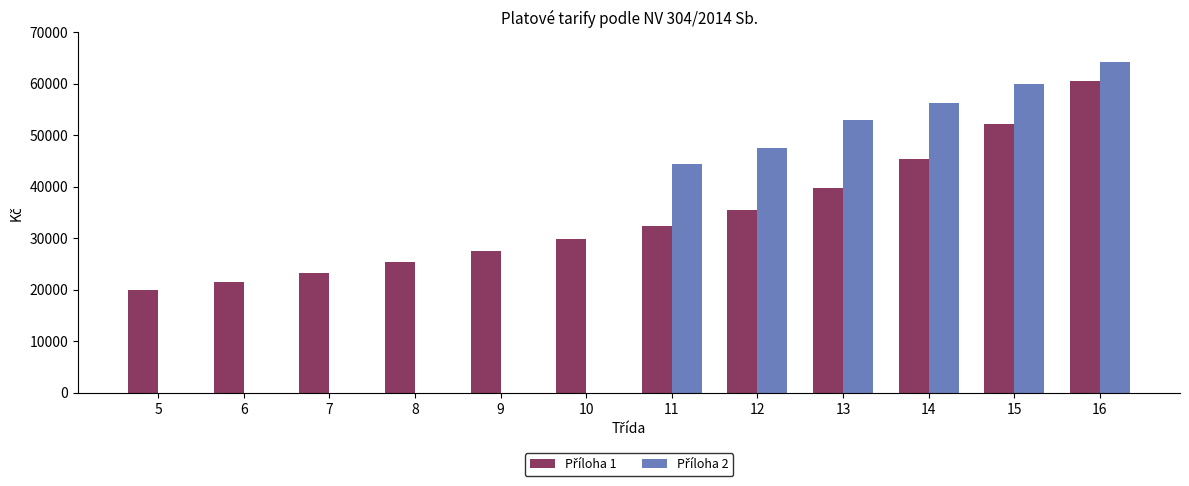

At which category is the sum across all series the highest?

16